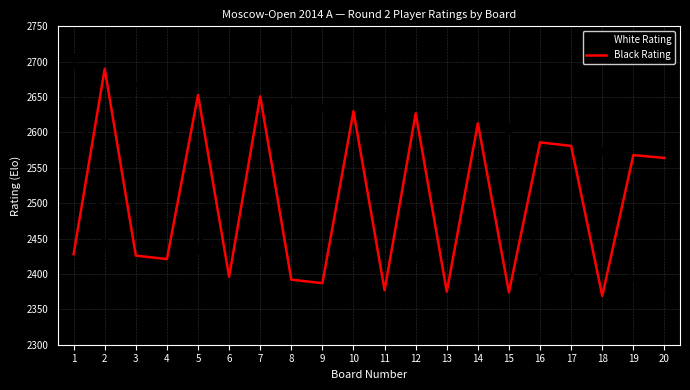

What is the sum of the White Rating values at 16 and 7?

4824